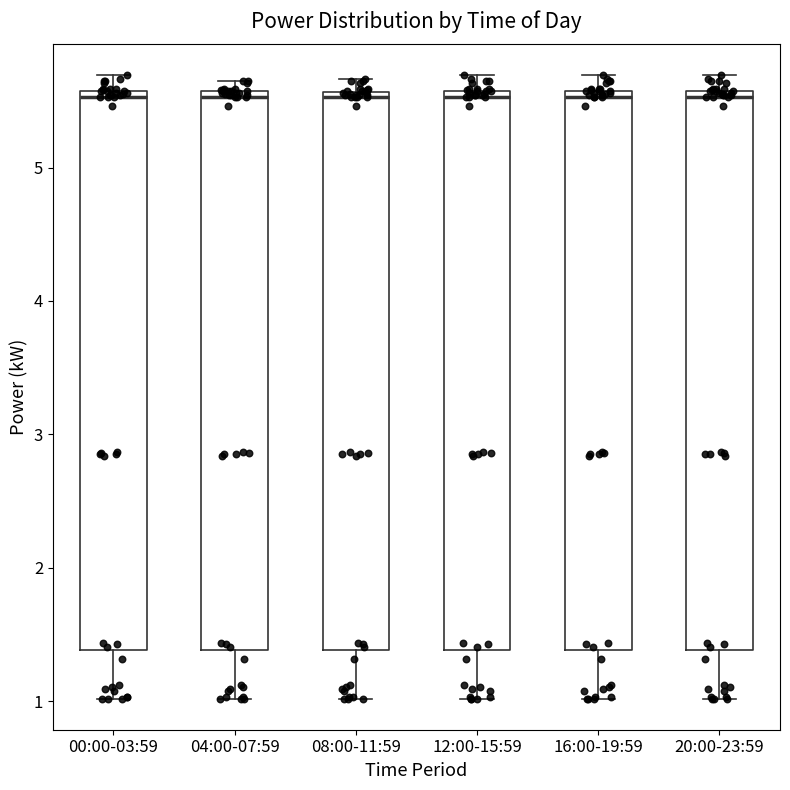

Reading left to right, transcribe this box plot: for each box, give where its median line is, the range the box spans, and where its two whiskers end, as read against the y-axis. The values are not printed on the chart, so give them approximately, as read against the axis.

00:00-03:59: median 5.5, box 1.4 to 5.6, whiskers 1.0 to 5.7
04:00-07:59: median 5.5, box 1.4 to 5.6, whiskers 1.0 to 5.7
08:00-11:59: median 5.5, box 1.4 to 5.6, whiskers 1.0 to 5.7
12:00-15:59: median 5.5, box 1.4 to 5.6, whiskers 1.0 to 5.7
16:00-19:59: median 5.5, box 1.4 to 5.6, whiskers 1.0 to 5.7
20:00-23:59: median 5.5, box 1.4 to 5.6, whiskers 1.0 to 5.7